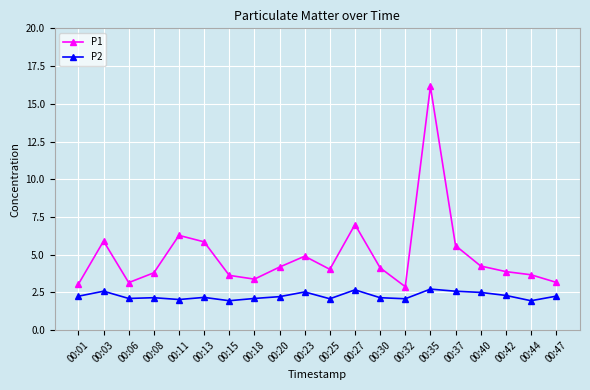

True or false: P2 and P1 cross at least once.

False